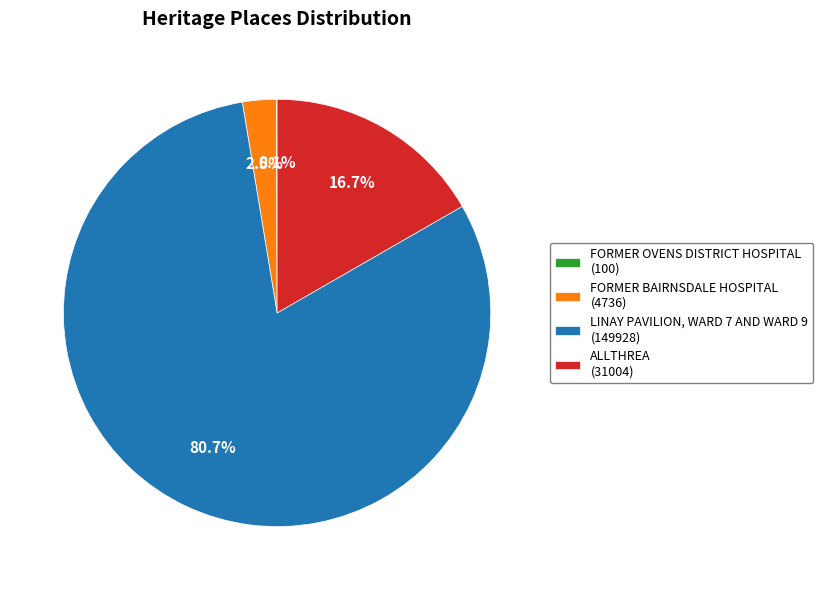

True or false: ALLTHREA accounts for 17% of the total.

True